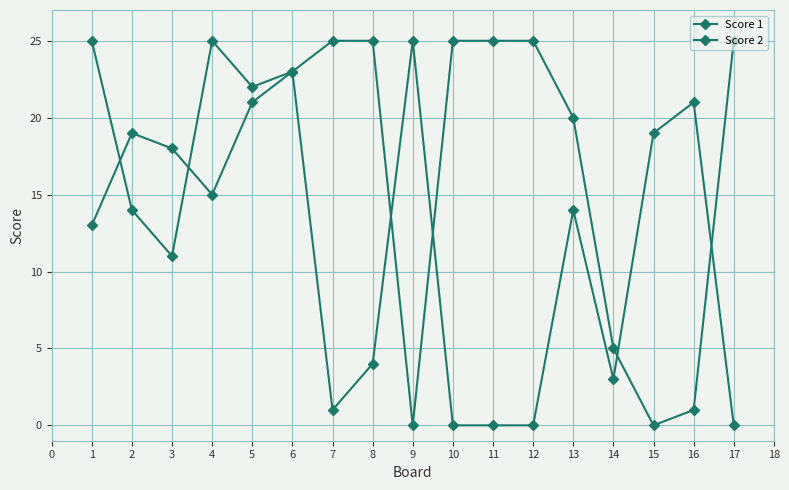

Where is the first local minimum for Score 1?

4